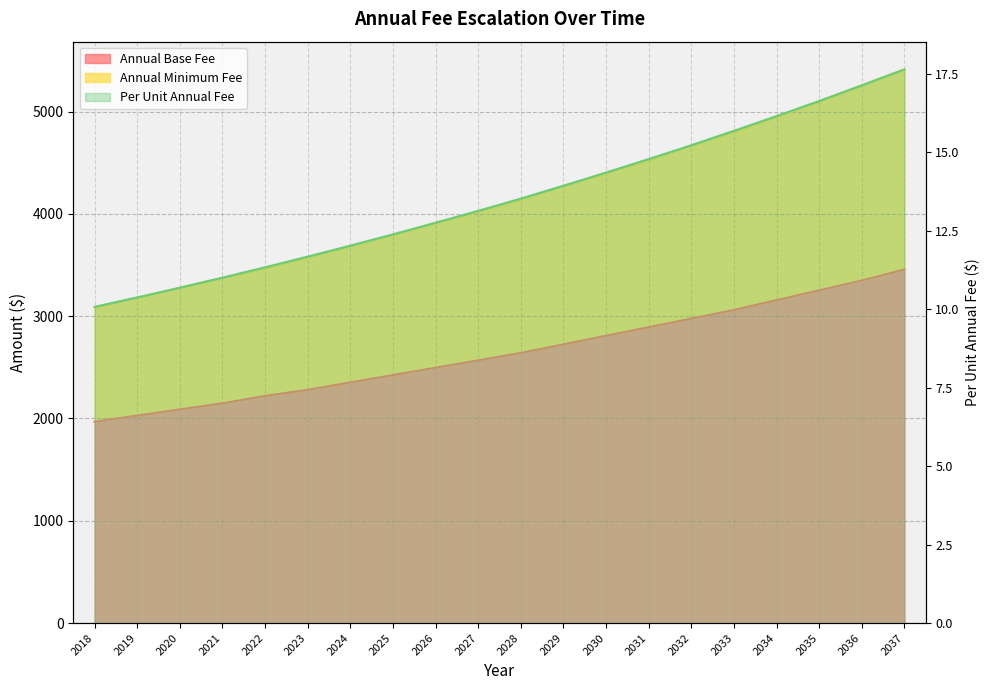

Reading right to left, what are all the values shown in this chart?

Annual Base Fee: 3456.0	3348.0	3252.0	3156.0	3060.0	2976.0	2892.0	2808.0	2724.0	2640.0	2568.0	2496.0	2424.0	2352.0	2280.0	2220.0	2148.0	2088.0	2028.0	1968.0
Annual Minimum Fee: 5412.0	5256.0	5100.0	4944.0	4800.0	4668.0	4524.0	4392.0	4272.0	4140.0	4020.0	3912.0	3792.0	3684.0	3576.0	3468.0	3372.0	3276.0	3180.0	3084.0
Per Unit Annual Fee: 17.6	17.1	16.6	16.2	15.7	15.2	14.8	14.4	13.9	13.5	13.1	12.8	12.4	12.0	11.7	11.3	11.0	10.7	10.4	10.1